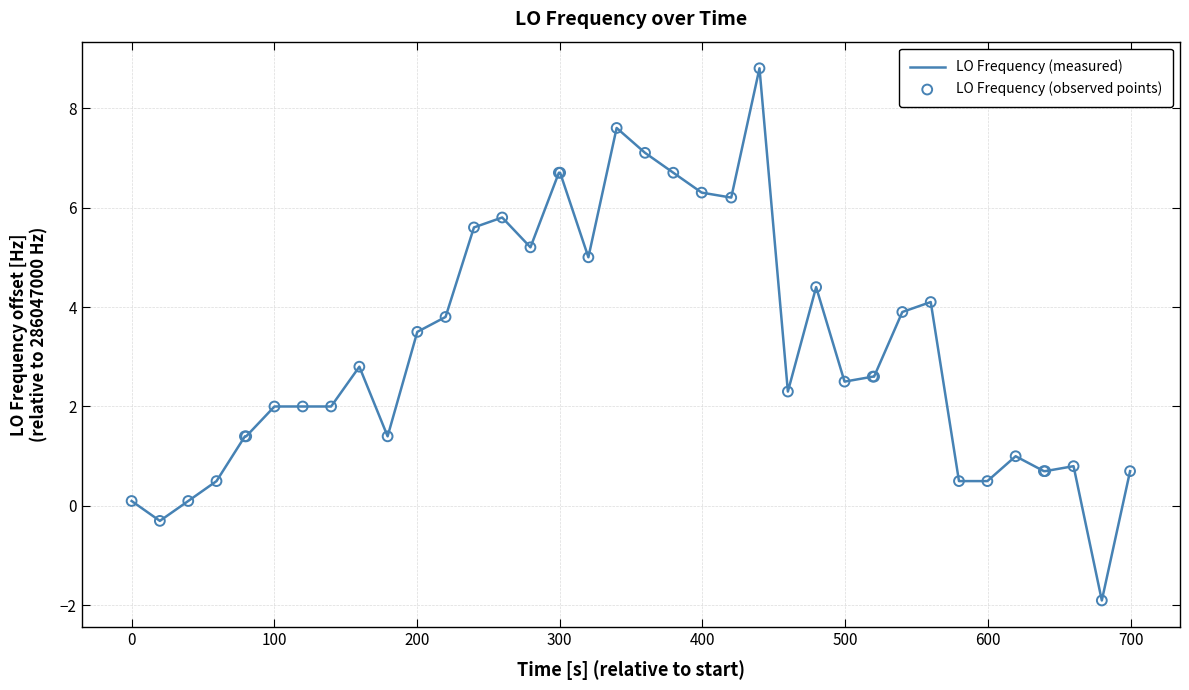

What is the difference between the maximum and minimum values?

10.7